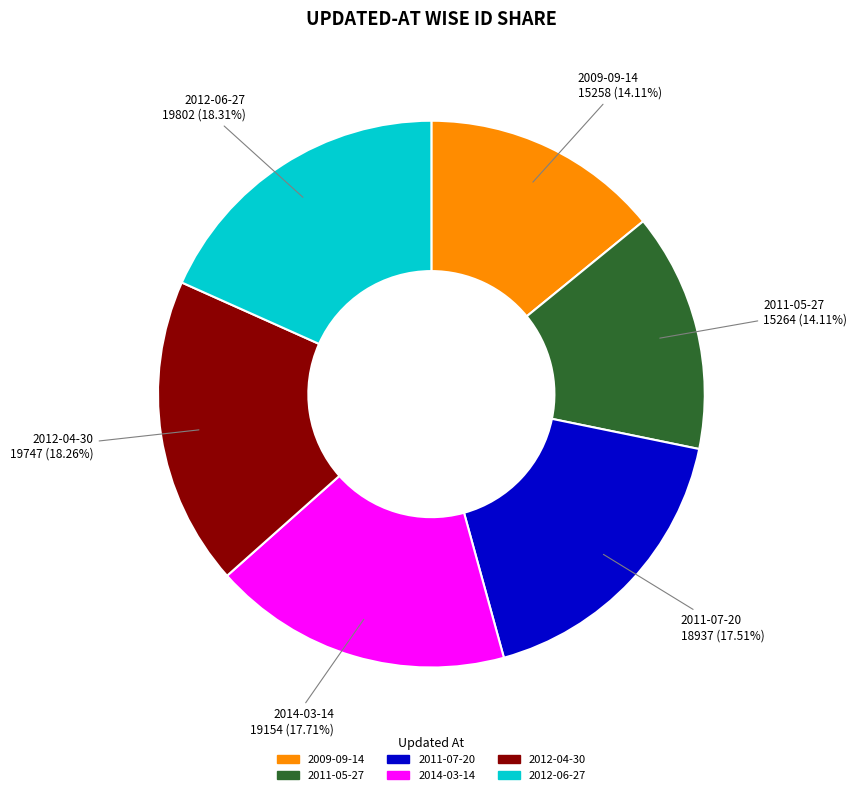

Does 2012-06-27 account for over 50% of the chart?

No